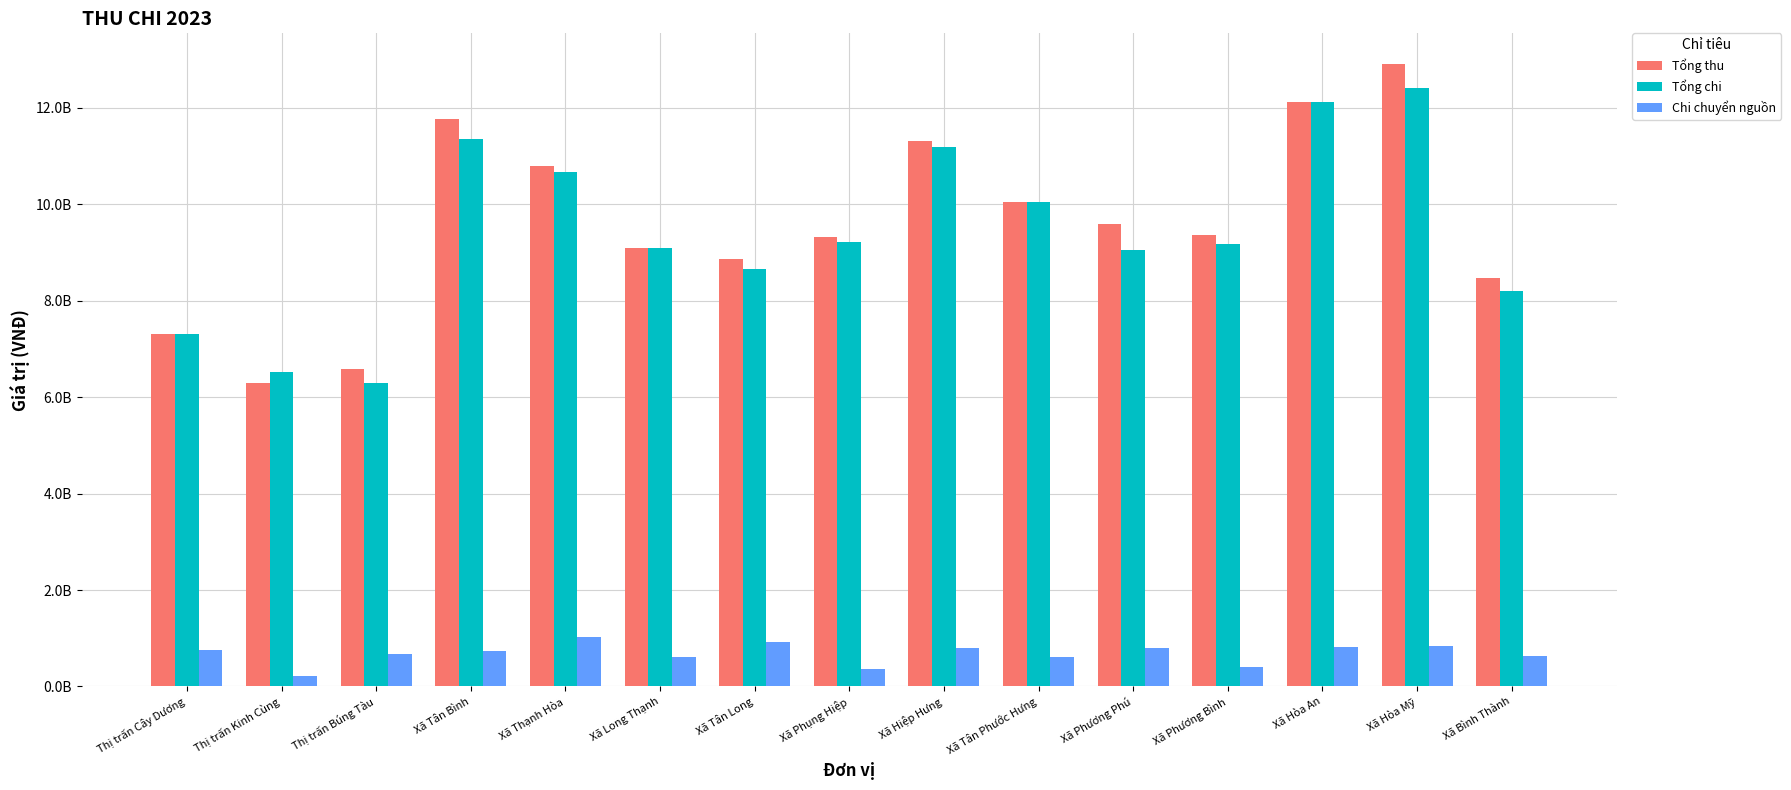

Does the chart contain stacked bars?

No